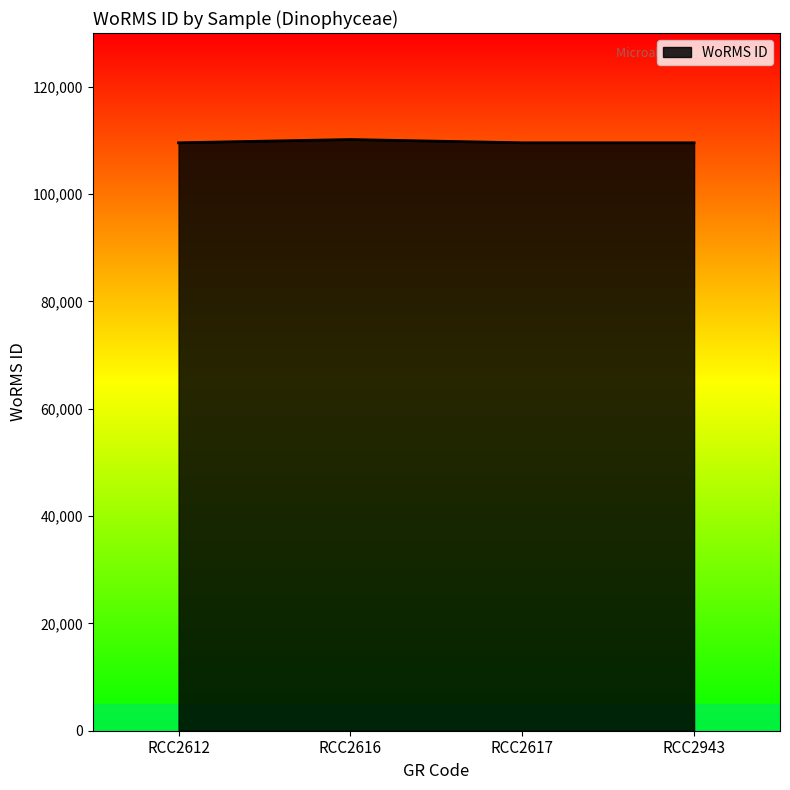

What is the average value?

109697